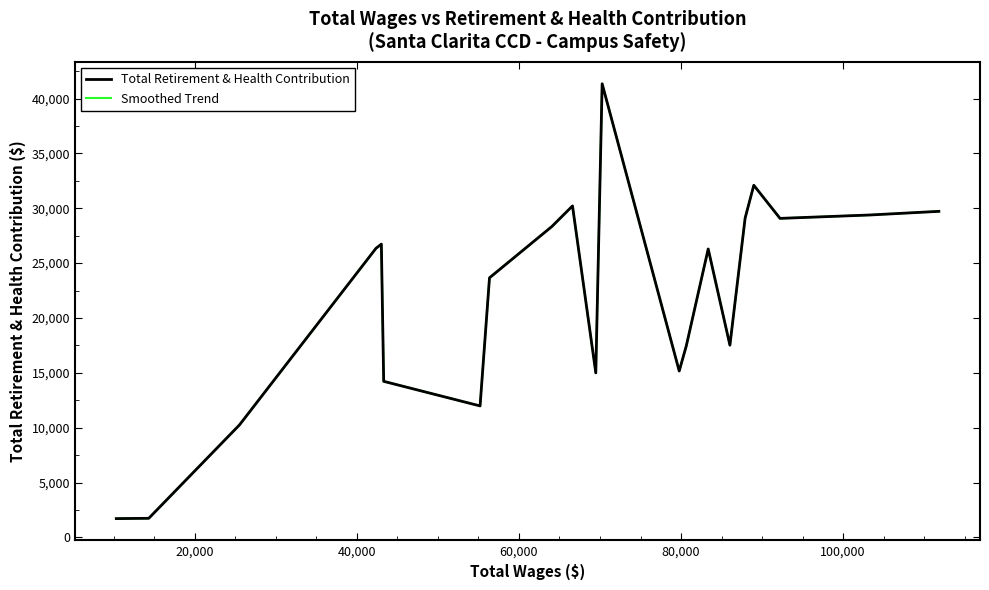

What is the sum of all Smoothed Trend values?

457416